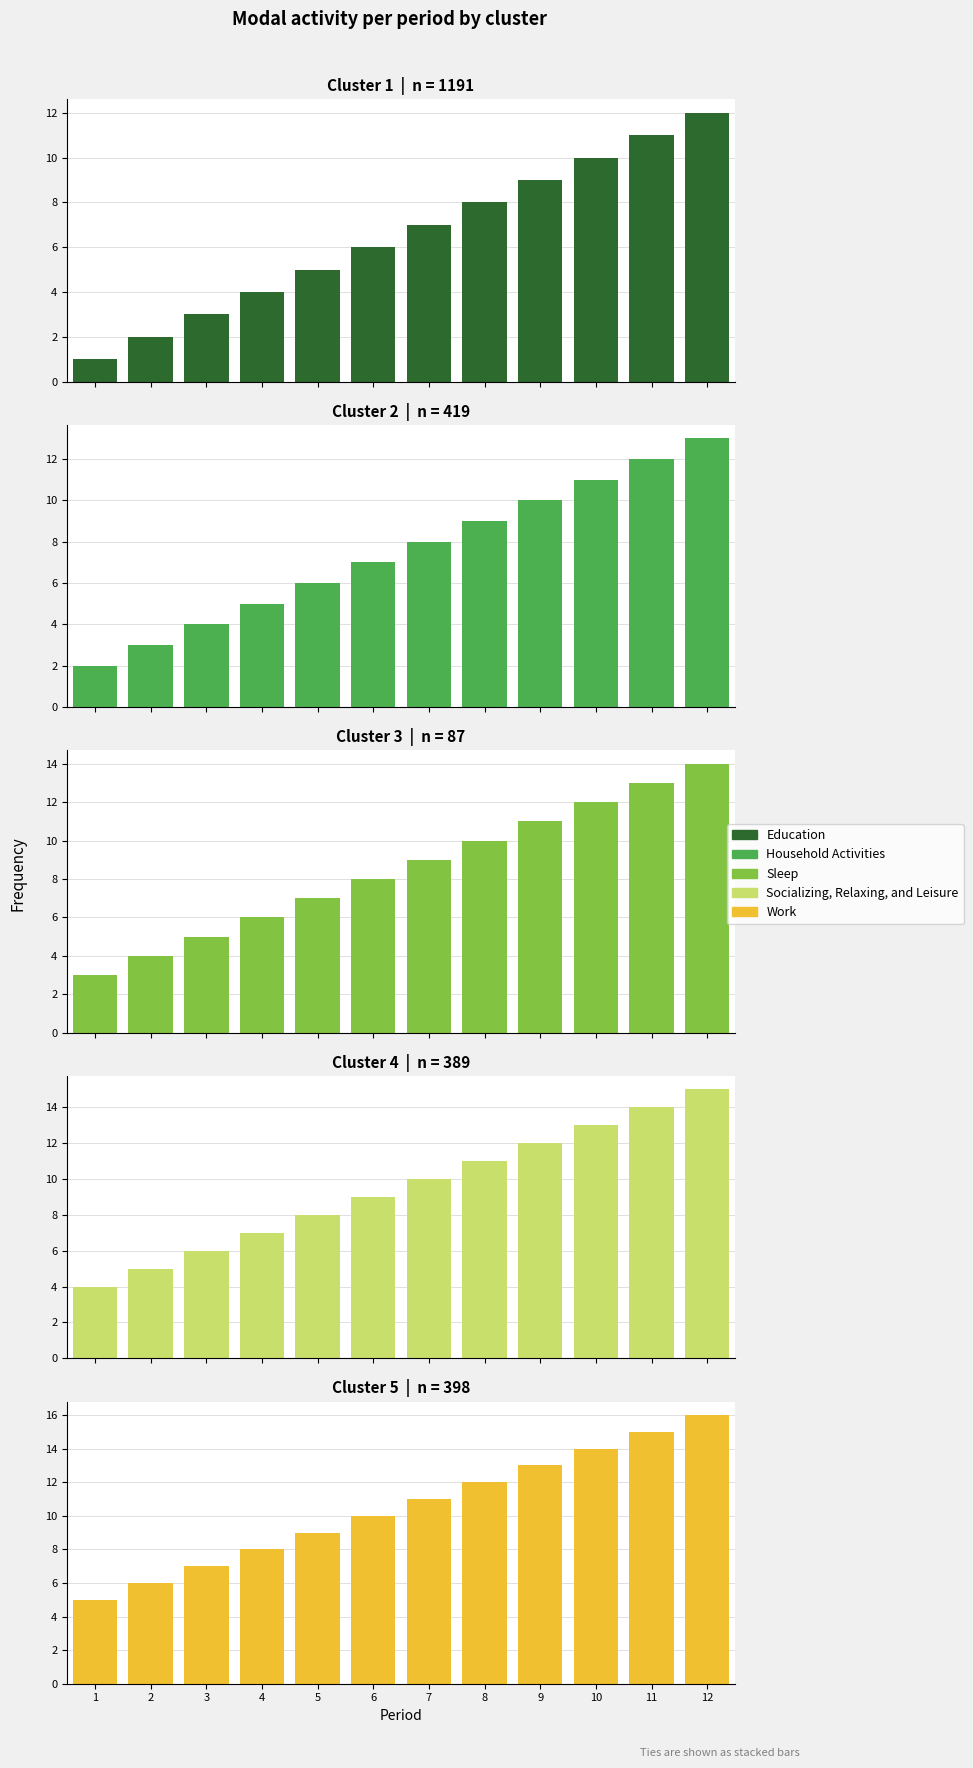

How many distinct data groups are displayed?

5